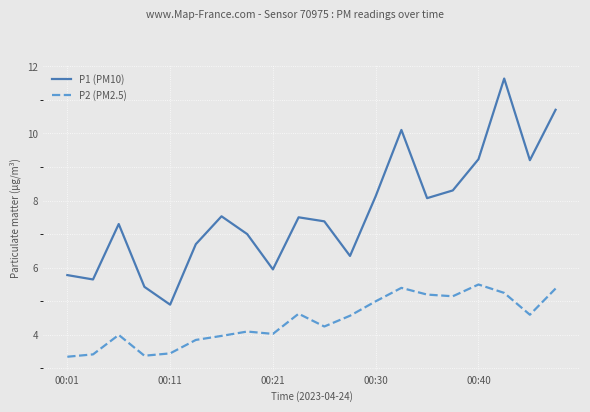

What is the difference between the maximum and minimum values in the P1 (PM10) series?

6.7